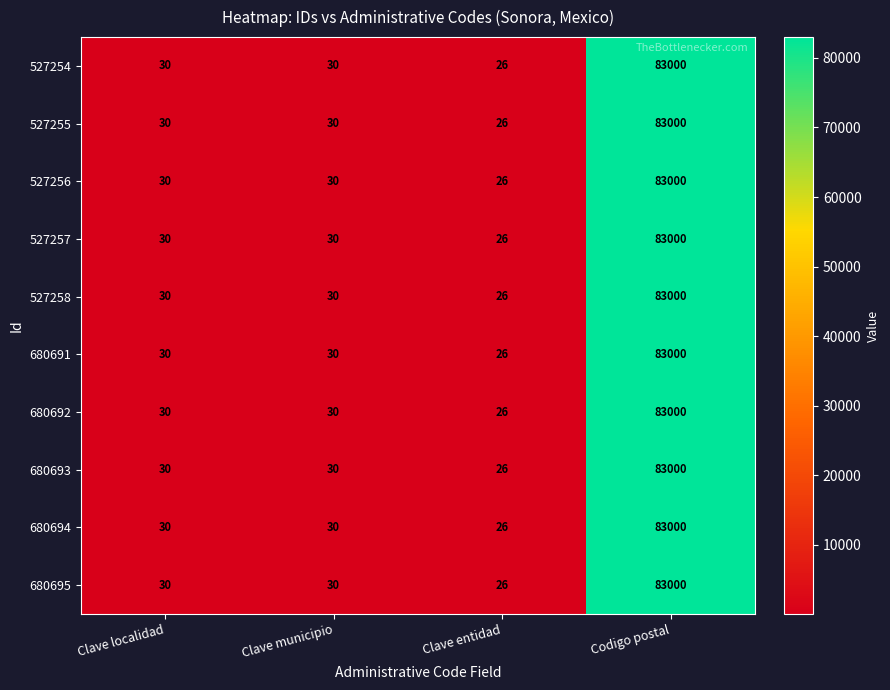

What is the average value of the 680693 series?

20772